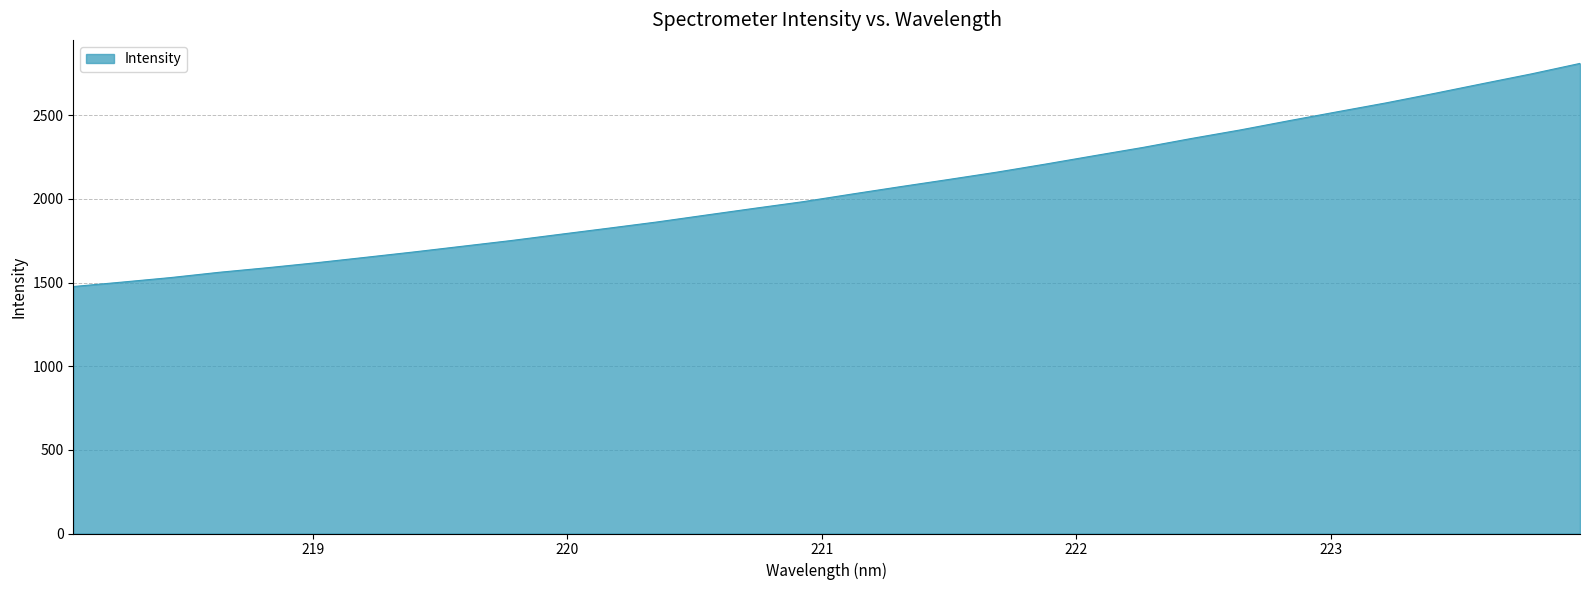

What is the difference between the maximum and minimum values?

1333.9